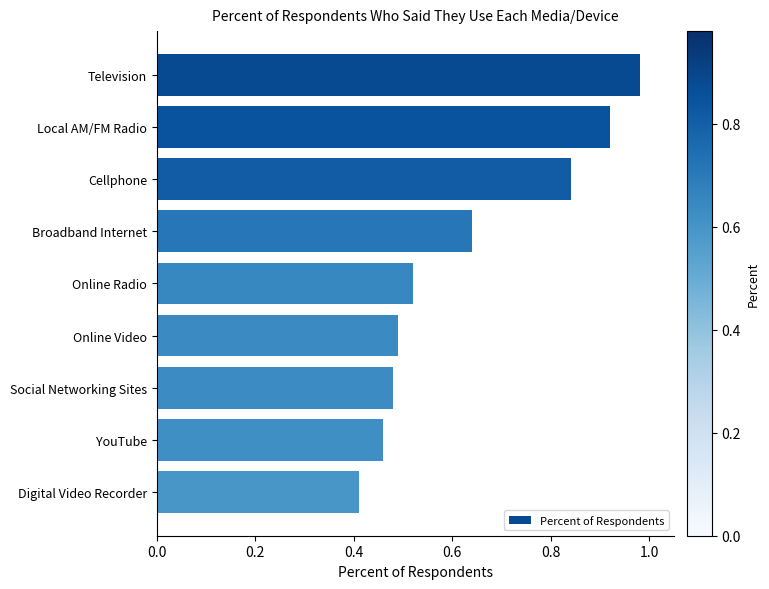

Where is the data nearest to the value 0?

Digital Video Recorder